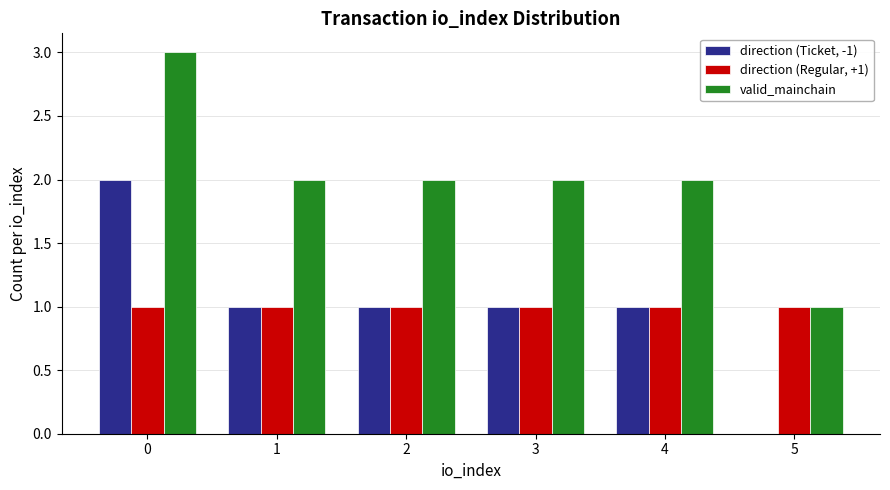

What is the sum of the direction (Regular, +1) values at 0 and 5?

2